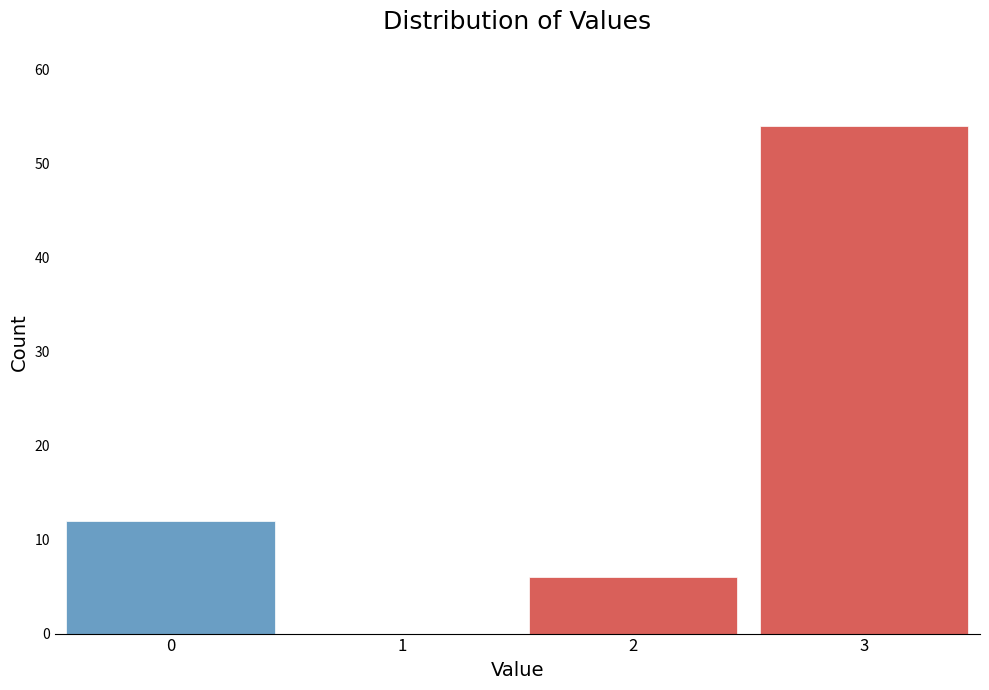

Reading left to right, what are all the values shown in this chart?

0=12	1=0	2=6	3=54